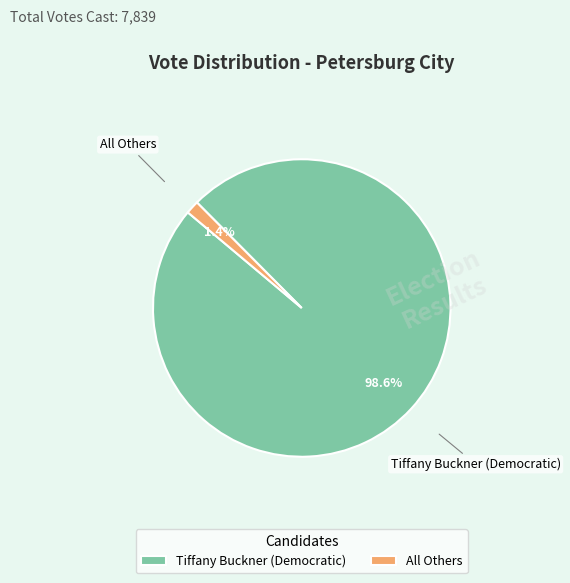

Is there a majority slice in this chart?

Yes